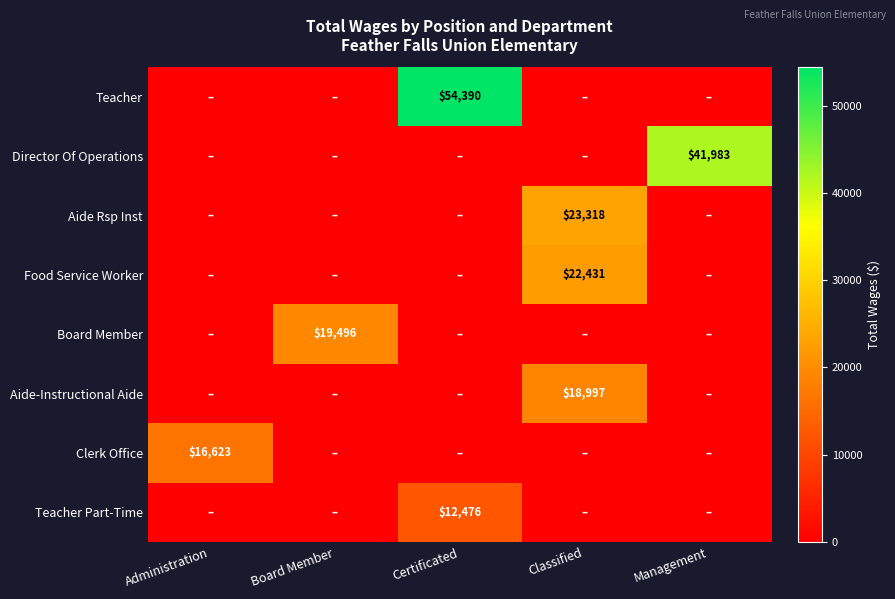

The Director Of Operations series shows 70374 at Management. True or false?

False